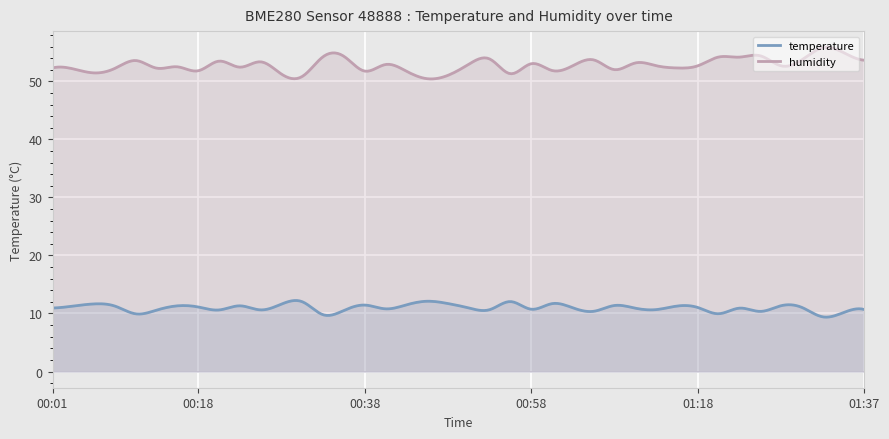

List the labels in order of temperature value, largest first.

00:46, 00:55, 00:31, 00:48, 01:00, 00:06, 00:28, 00:43, 00:38, 01:08, 01:28, 00:16, 00:23, 00:04, 01:15, 00:09, 00:18, 01:30, 01:18, 01:03, 00:51, 00:01, 01:23, 01:10, 00:41, 00:58, 01:37, 01:13, 00:53, 00:26, 00:21, 00:13, 00:36, 01:05, 01:25, 01:35, 01:20, 00:11, 00:33, 01:32